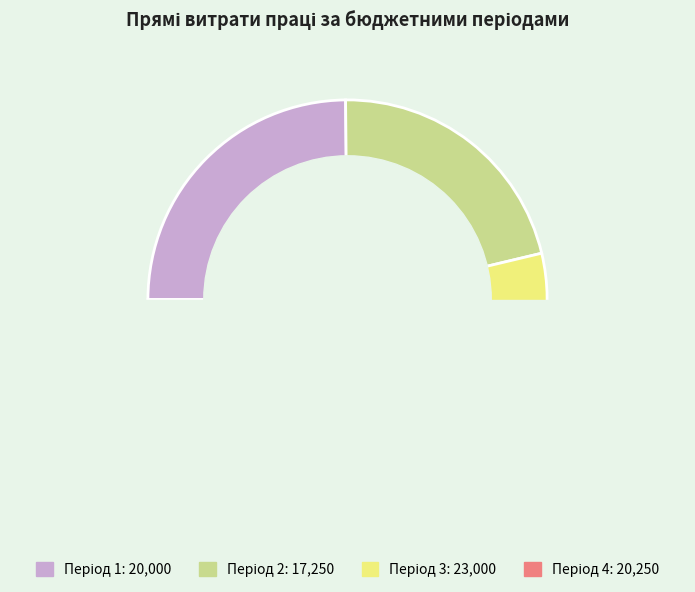

To the nearest percent, what percentage of the pie is Період 1?

25%